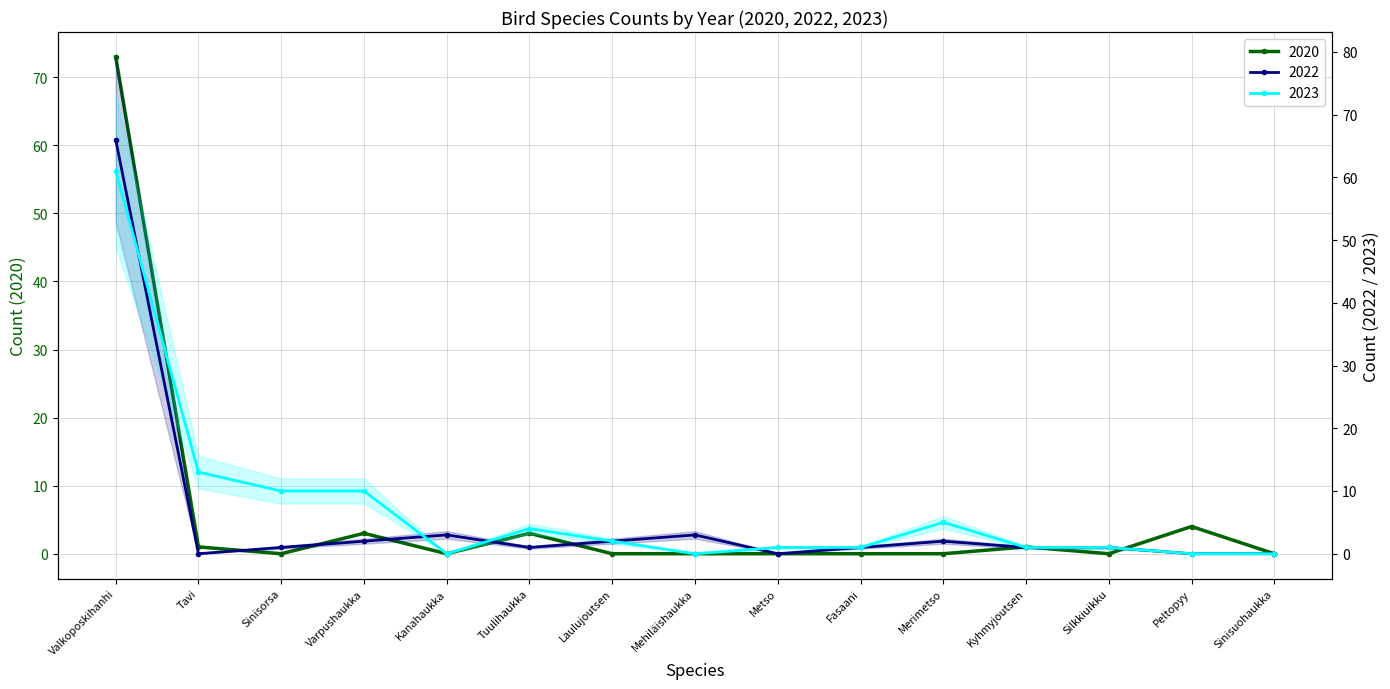

Which label corresponds to the largest value in the chart?

Valkoposkihanhi